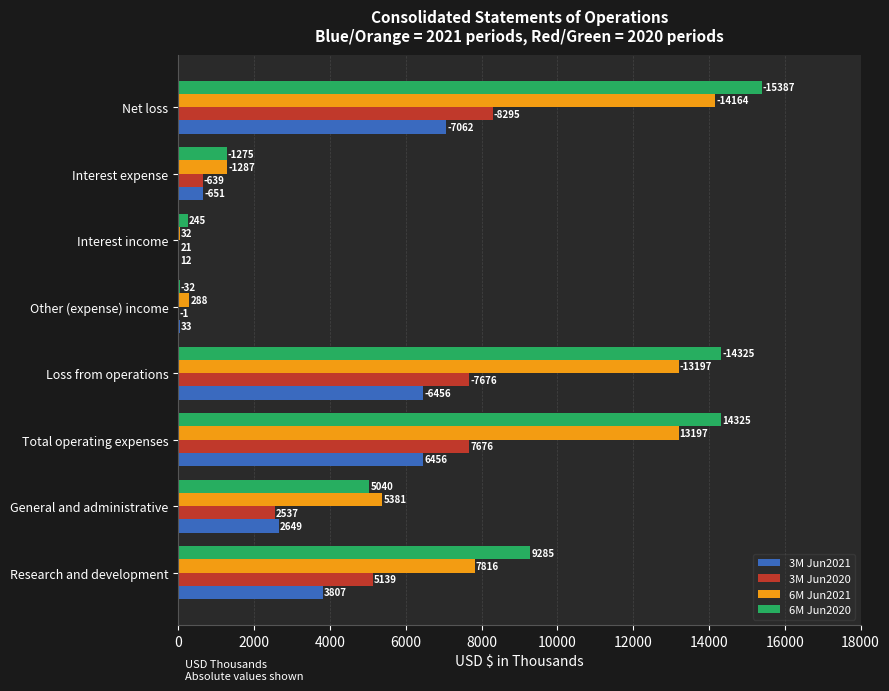

At which label is 6M Jun2020 closest to 7709?

Research and development